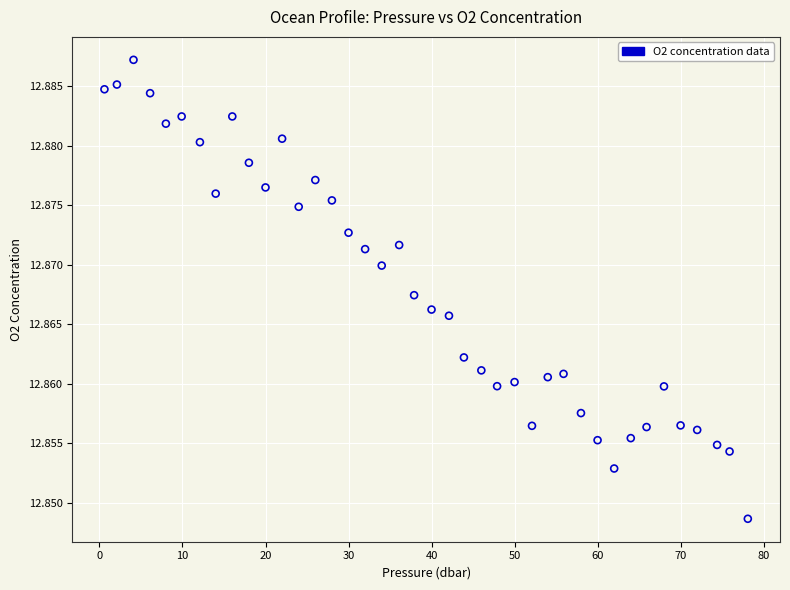

What is the range of X values (max minus min)?

77.5